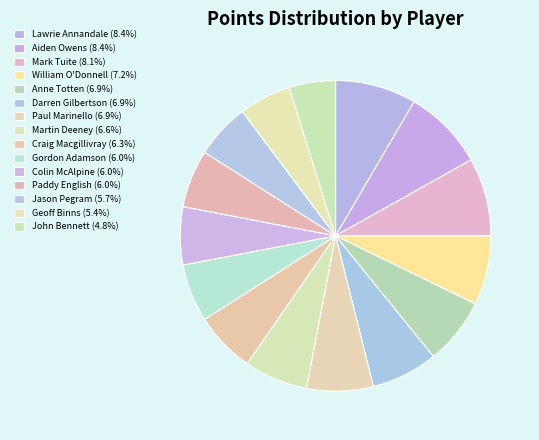

Count the number of slices in the pie.

15